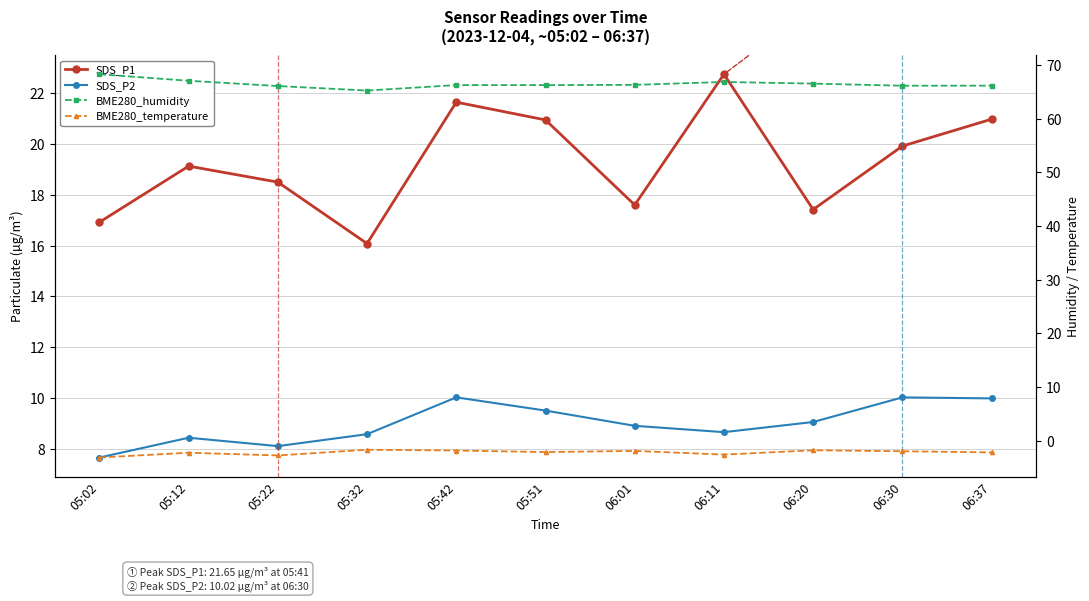

True or false: SDS_P2 has a value of 14.2 at 05:12.

False